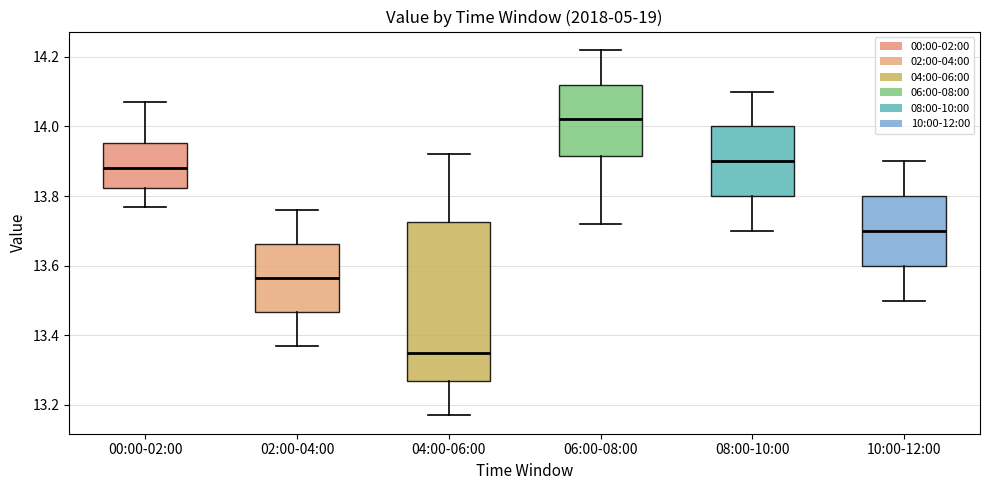

Reading left to right, read every box against the y-axis: the position of its median line, the range the box covers, and the ends of its whiskers. The values are not printed on the chart, so give them approximately, as read against the axis.

00:00-02:00: median 13.88, box 13.82 to 13.96, whiskers 13.78 to 14.08
02:00-04:00: median 13.56, box 13.46 to 13.66, whiskers 13.38 to 13.76
04:00-06:00: median 13.36, box 13.26 to 13.72, whiskers 13.18 to 13.92
06:00-08:00: median 14.02, box 13.92 to 14.12, whiskers 13.72 to 14.22
08:00-10:00: median 13.90, box 13.80 to 14.00, whiskers 13.70 to 14.10
10:00-12:00: median 13.70, box 13.60 to 13.80, whiskers 13.50 to 13.90